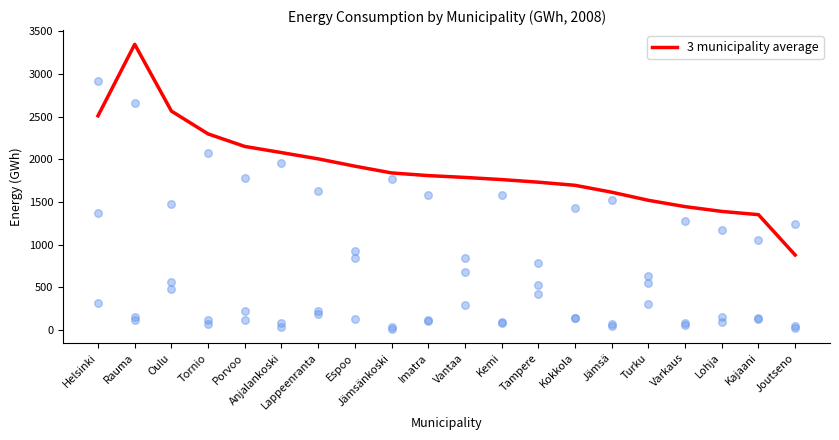

What is the ratio of the value at Varkaus to the value at Joutseno?

1.6